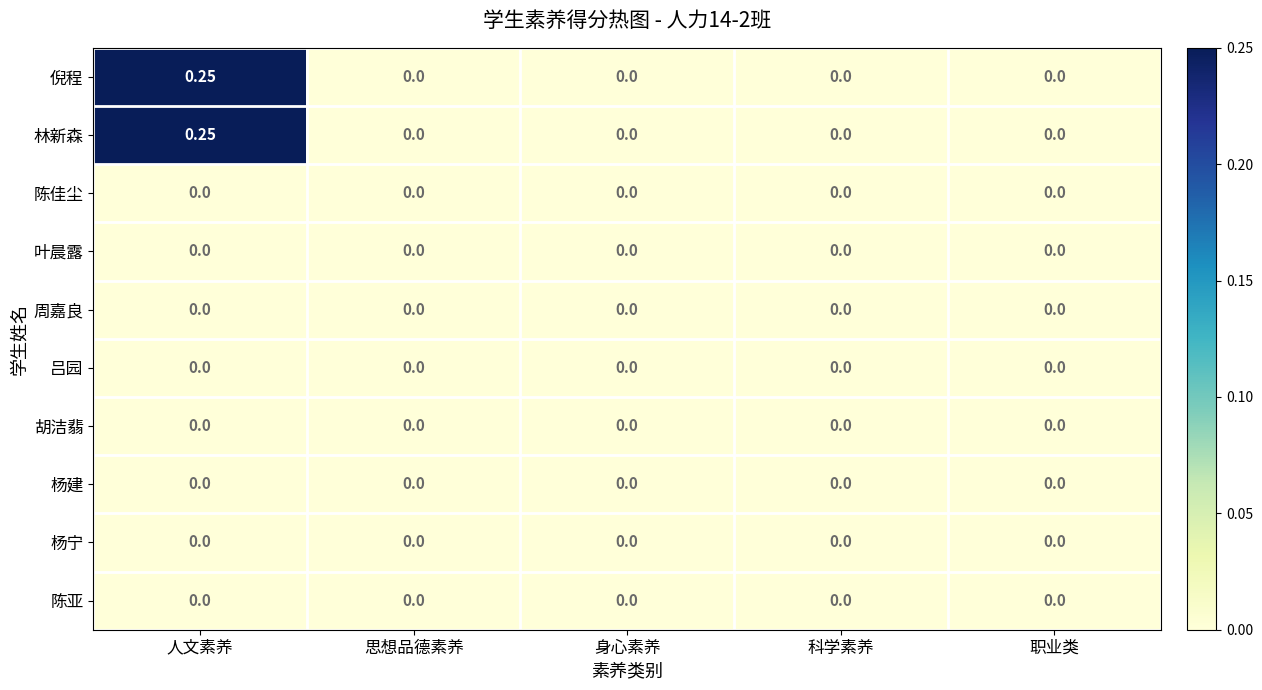

At which category does the chart reach its peak across all series?

人文素养